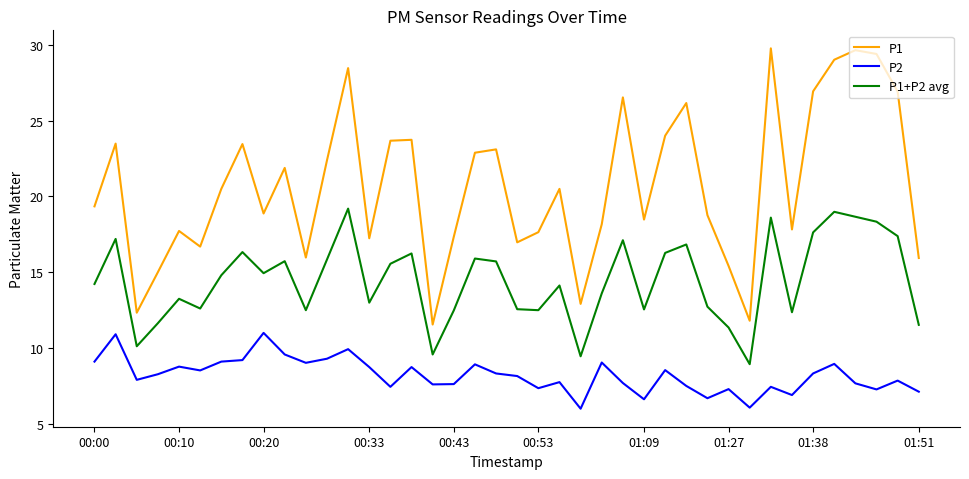

Which series has the largest total across all categories?

P1